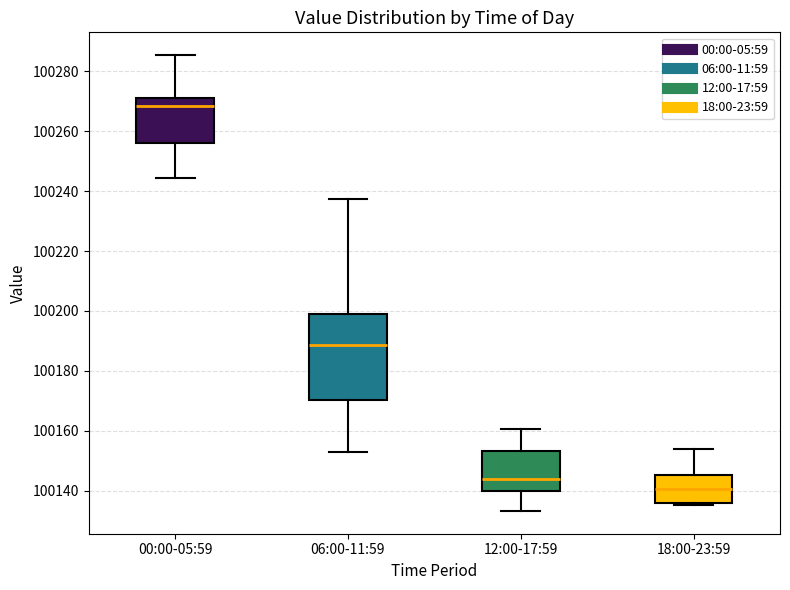

Reading left to right, transcribe this box plot: for each box, give where its median line is, the range the box spans, and where its two whiskers end, as read against the y-axis. The values are not printed on the chart, so give them approximately, as read against the axis.

00:00-05:59: median 100268, box 100256 to 100272, whiskers 100244 to 100286
06:00-11:59: median 100188, box 100170 to 100200, whiskers 100152 to 100238
12:00-17:59: median 100144, box 100140 to 100154, whiskers 100134 to 100160
18:00-23:59: median 100140, box 100136 to 100146, whiskers 100136 (just below the box's lower edge) to 100154